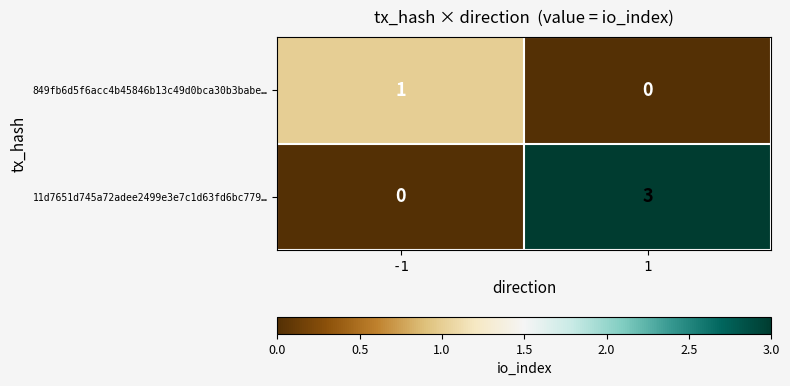

Reading left to right, extract all data points from this chart.

849fb6d5f6acc4b45846b13c49d0bca30b3babe…: 1	0
11d7651d745a72adee2499e3e7c1d63fd6bc779…: 0	3